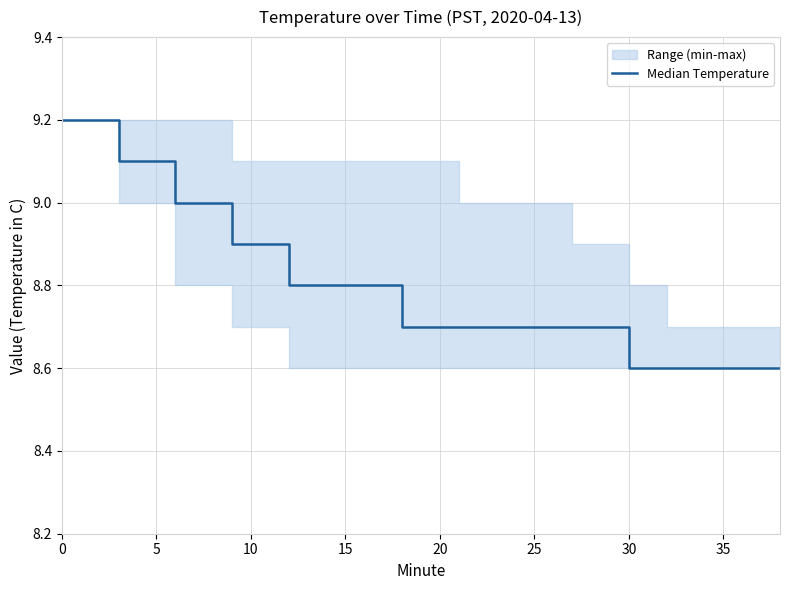

Is this an area chart (filled region under the line)?

No